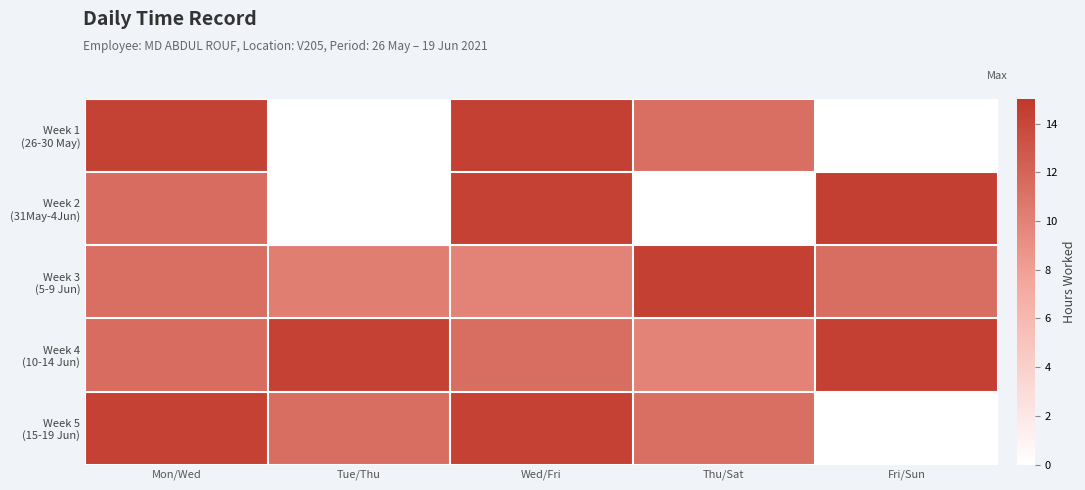

At Mon/Wed, list the series in order from largest to smallest.

Week 5 (15-19 Jun), Week 1 (26-30 May), Week 4 (10-14 Jun), Week 2 (31May-4Jun), Week 3 (5-9 Jun)